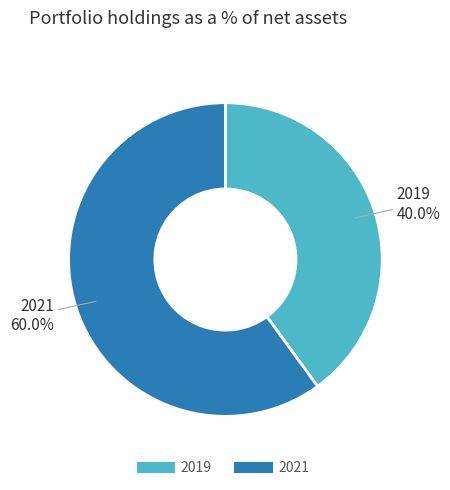

The 2021 slice represents 70% of the pie. True or false?

False